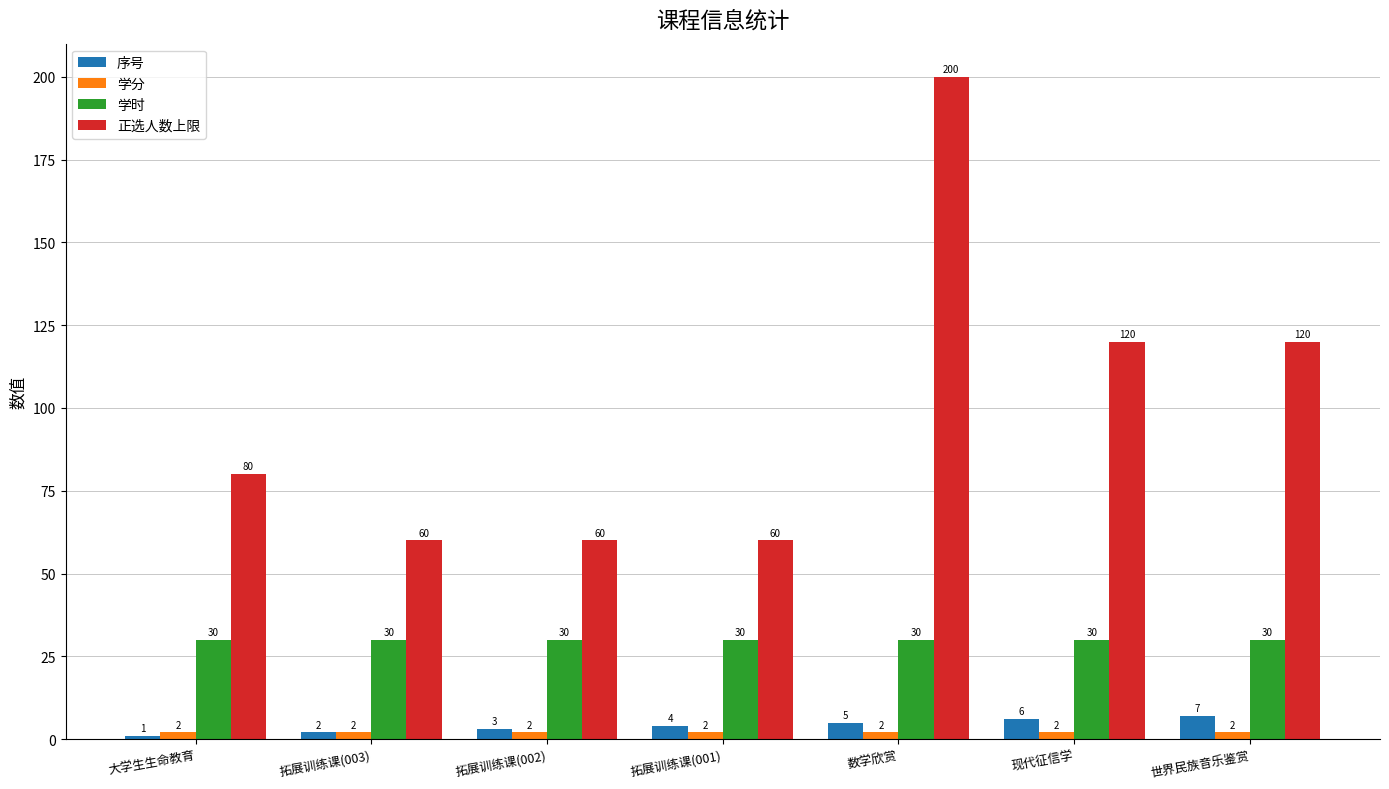

How many categories are shown in the chart?

7